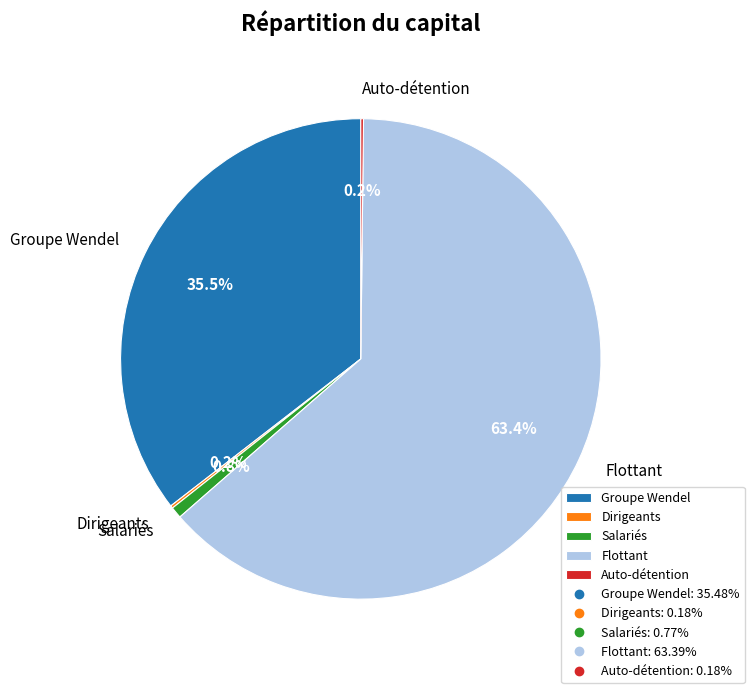

What portion of the pie excludes Groupe Wendel?

64.5%